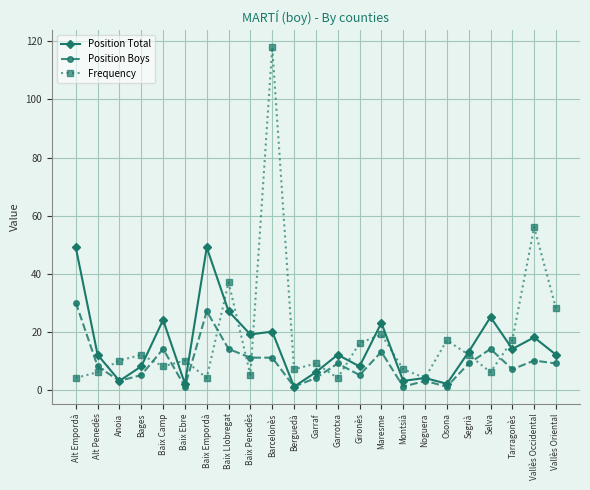

What is the average value of the Position Total series?

15